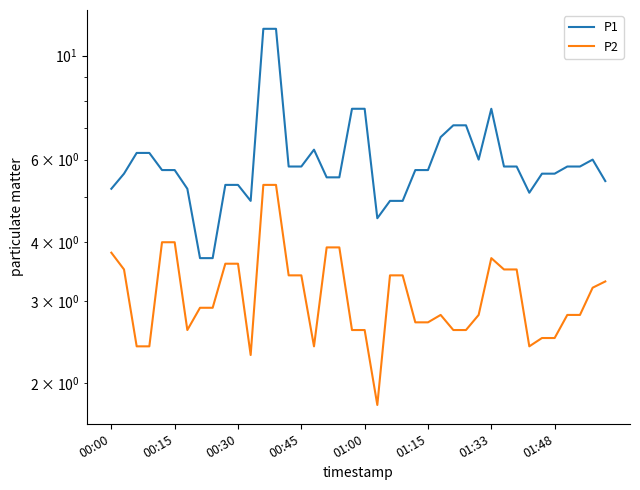

What are all the series names shown in the legend?

P1, P2